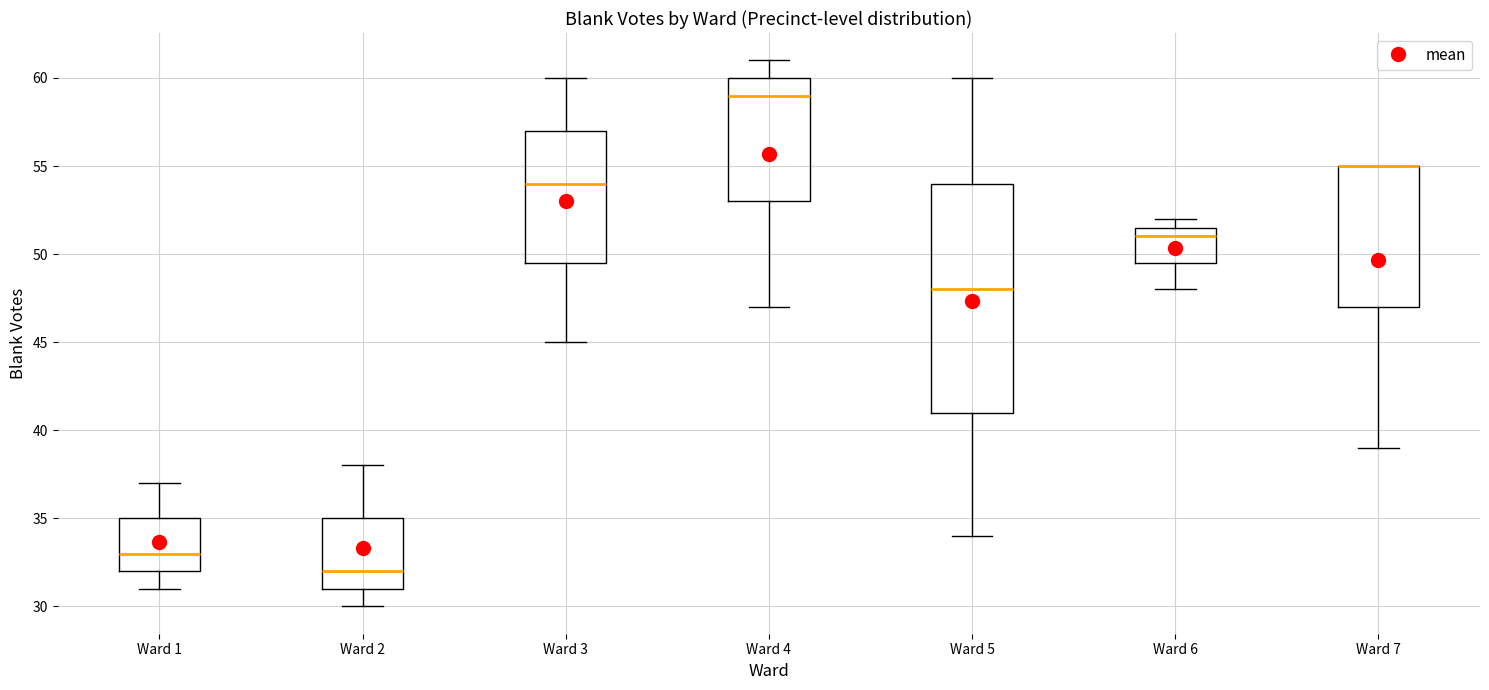

Reading left to right, read every box against the y-axis: the position of its median line, the range the box covers, and the ends of its whiskers. The values are not printed on the chart, so give them approximately, as read against the axis.

Ward 1: median 33.0, box 32.0 to 35.0, whiskers 31.0 to 37.0
Ward 2: median 32.0, box 31.0 to 35.0, whiskers 30.0 to 38.0
Ward 3: median 54.0, box 49.5 to 57.0, whiskers 45.0 to 60.0
Ward 4: median 59.0, box 53.0 to 60.0, whiskers 47.0 to 61.0
Ward 5: median 48.0, box 41.0 to 54.0, whiskers 34.0 to 60.0
Ward 6: median 51.0, box 49.5 to 51.5, whiskers 48.0 to 52.0
Ward 7: median 55.0 (drawn on the box's upper edge), box 47.0 to 55.0, whiskers 39.0 to 55.0